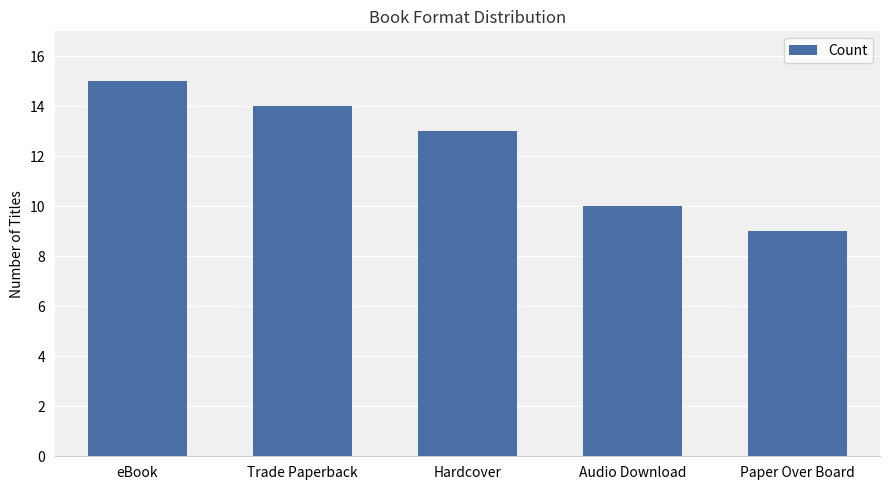

Reading left to right, list all the values displayed in this chart.

eBook=15	Trade Paperback=14	Hardcover=13	Audio Download=10	Paper Over Board=9